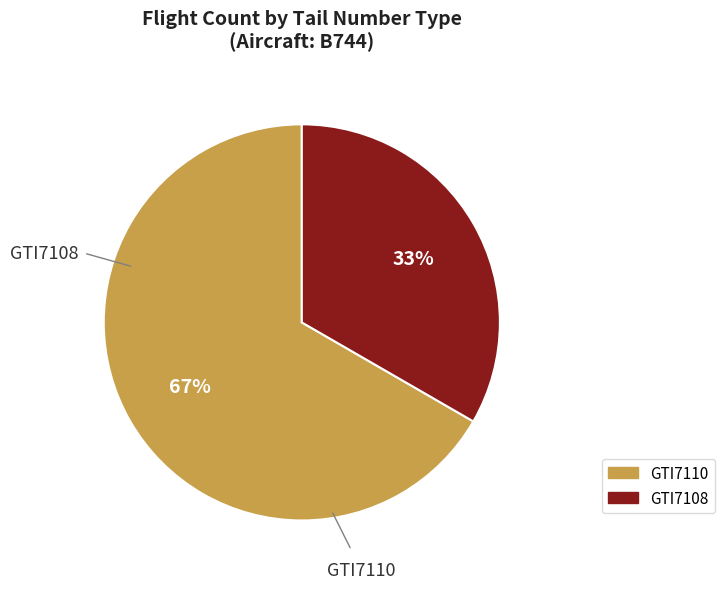

To the nearest percent, what portion does GTI7108 represent?

33%